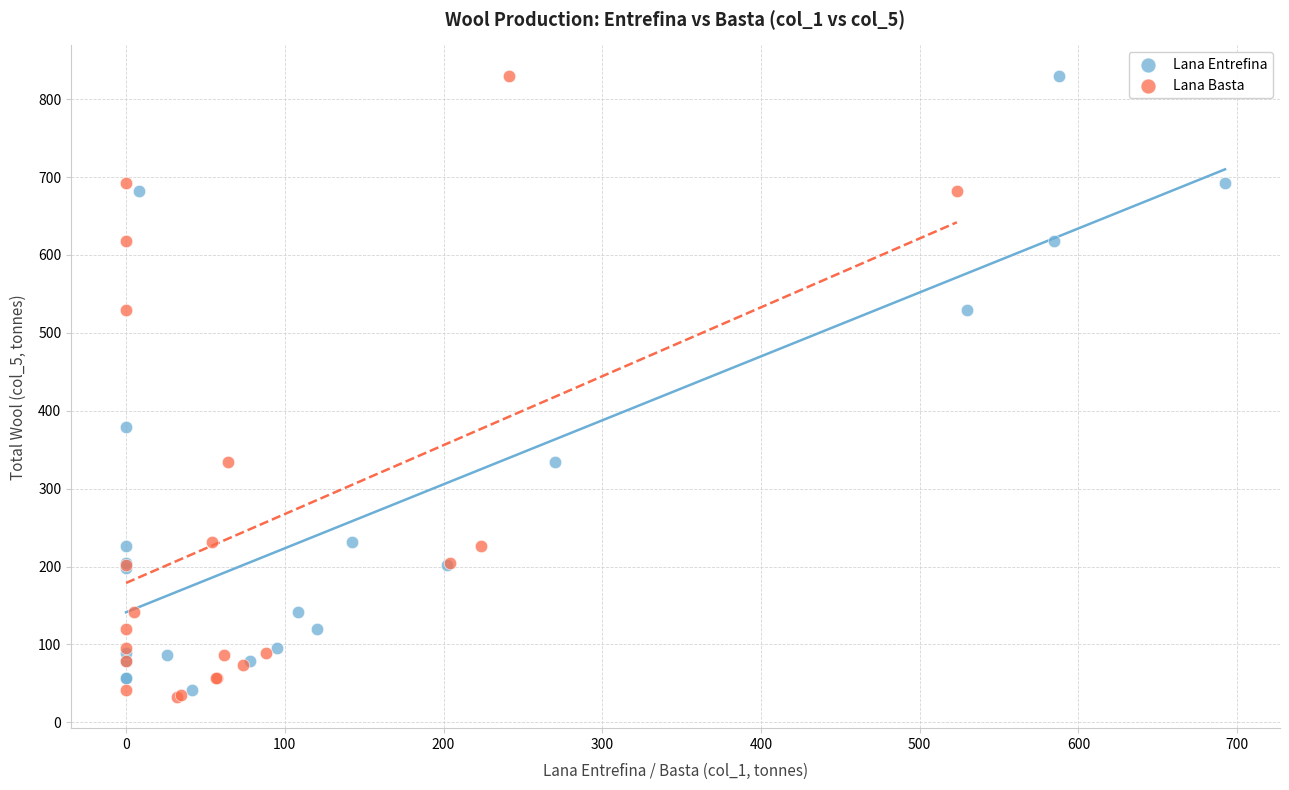

Which series has the largest Y range (max minus min)?

Lana Basta